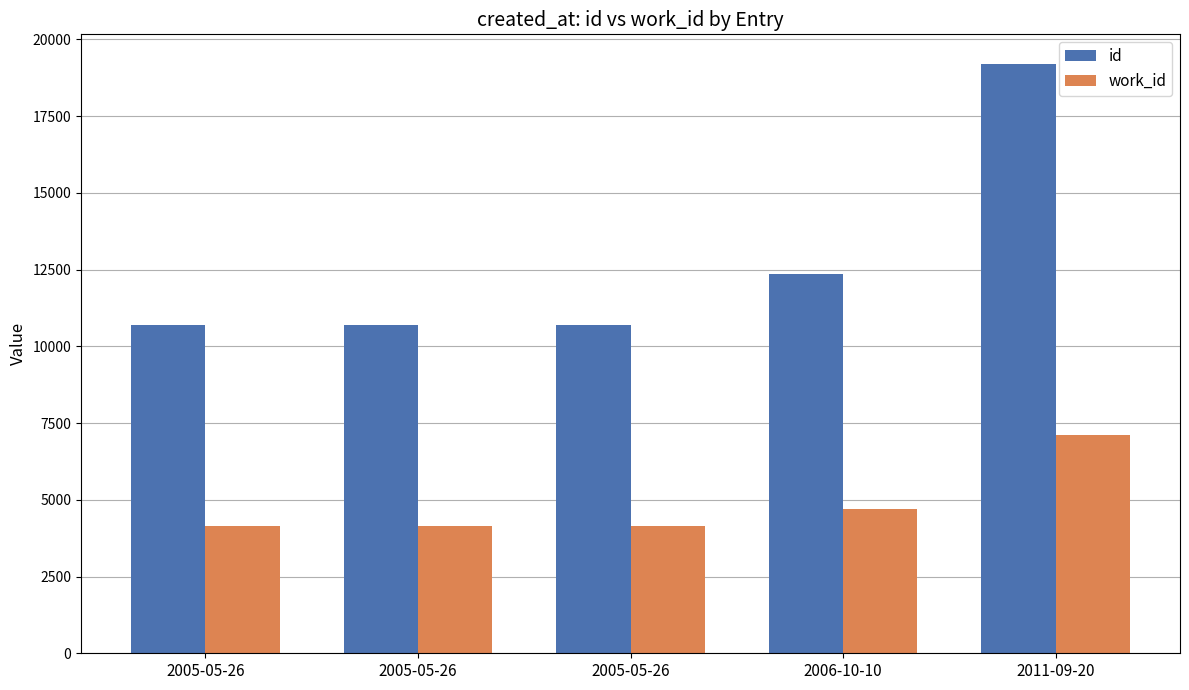

At which category is the sum across all series the highest?

2011-09-20